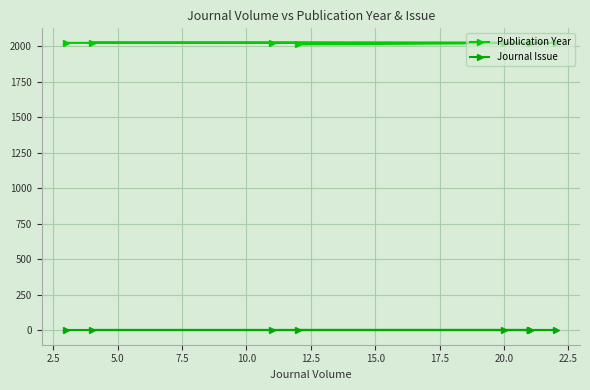

What is the maximum value for Publication Year?

2023